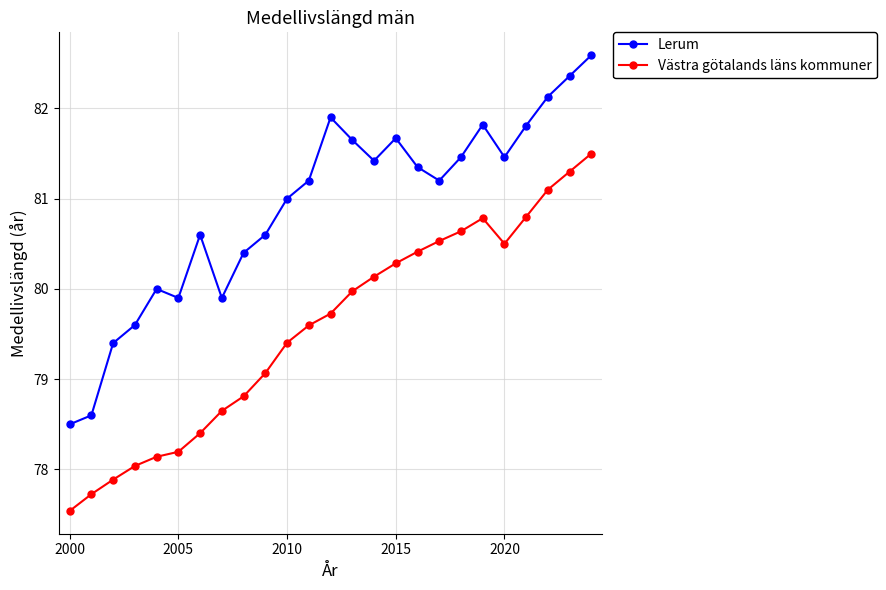

Rank the series by their average value, from lowest to highest.

Västra götalands läns kommuner, Lerum